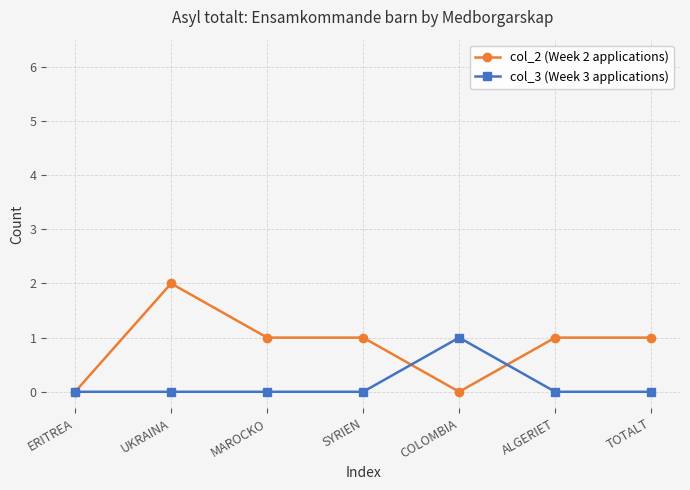

Rank the series by their average value, from lowest to highest.

col_3 (Week 3 applications), col_2 (Week 2 applications)